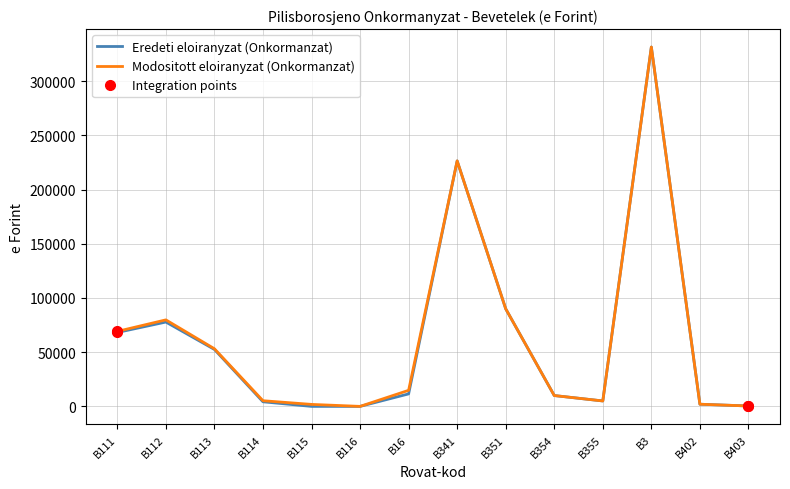

Is it true that Eredeti eloiranyzat (Onkormanzat) equals 331399 at B3?

True